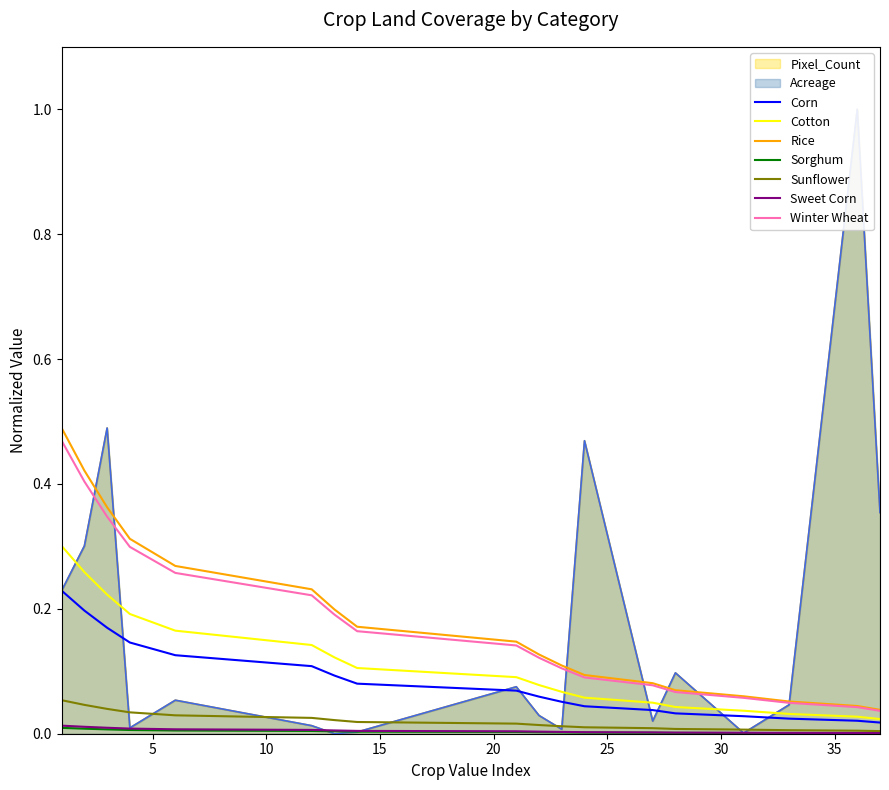

What is the maximum value for Pixel_Count?

1.0